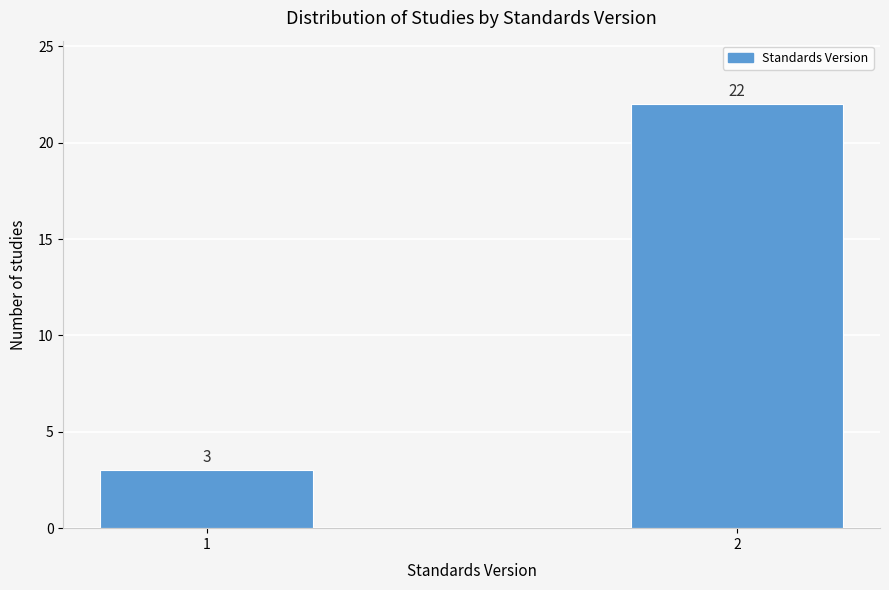

Reading left to right, extract all data points from this chart.

3	22